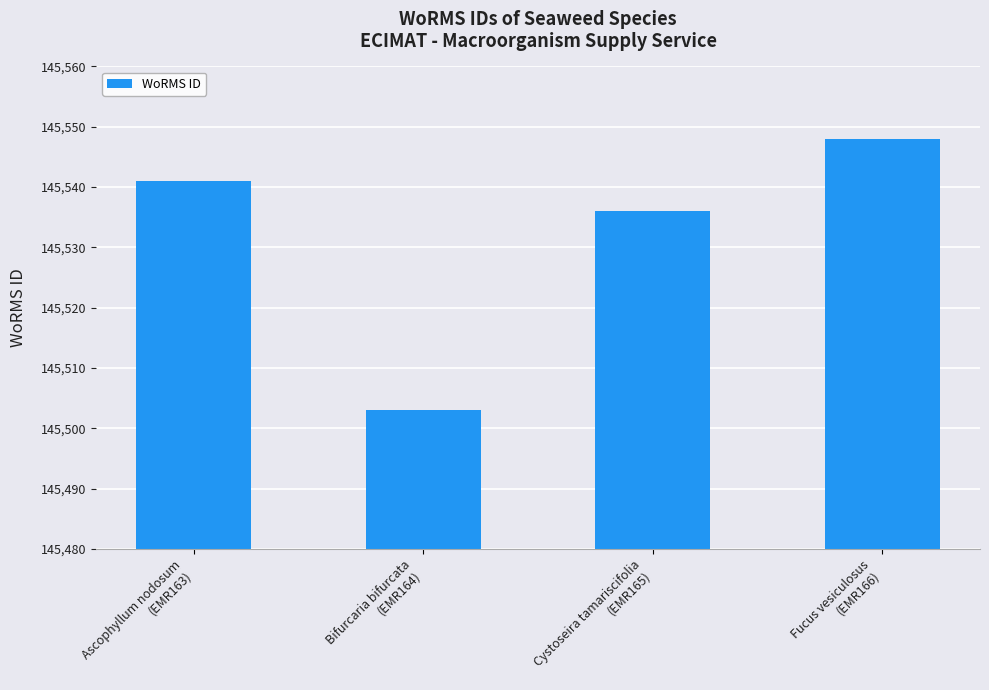

The value at Fucus vesiculosus
(EMR166) is 252465. True or false?

False